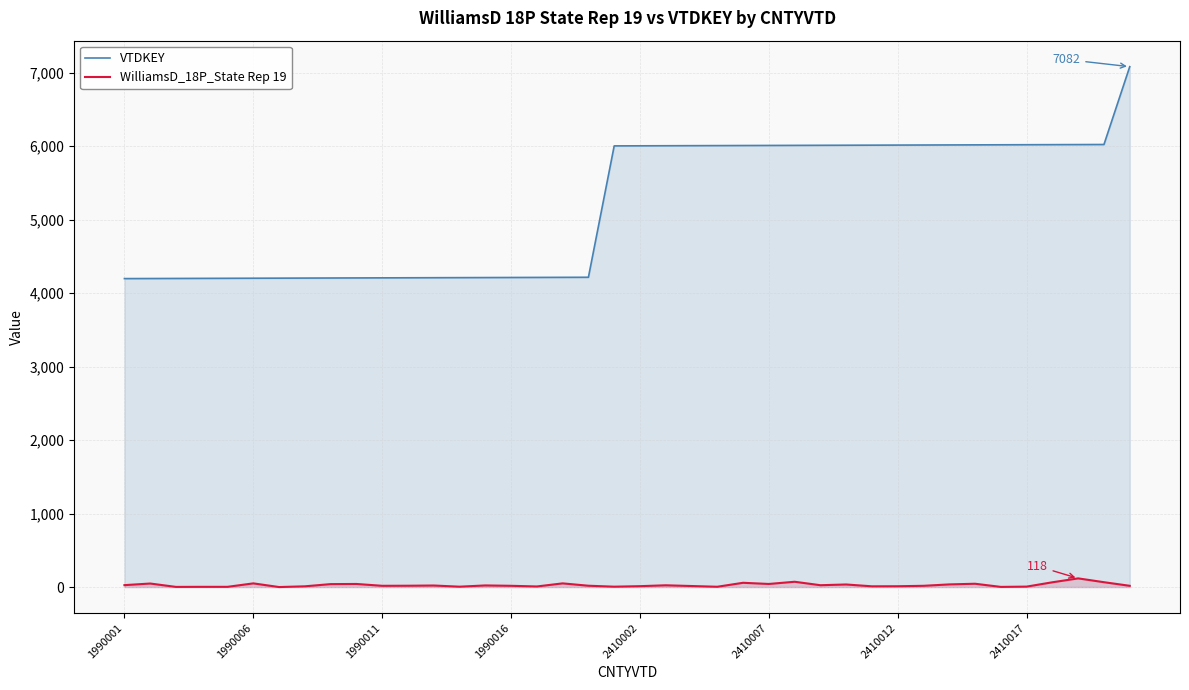

Rank the series at 21 from highest to lowest value.

VTDKEY, WilliamsD_18P_State Rep 19